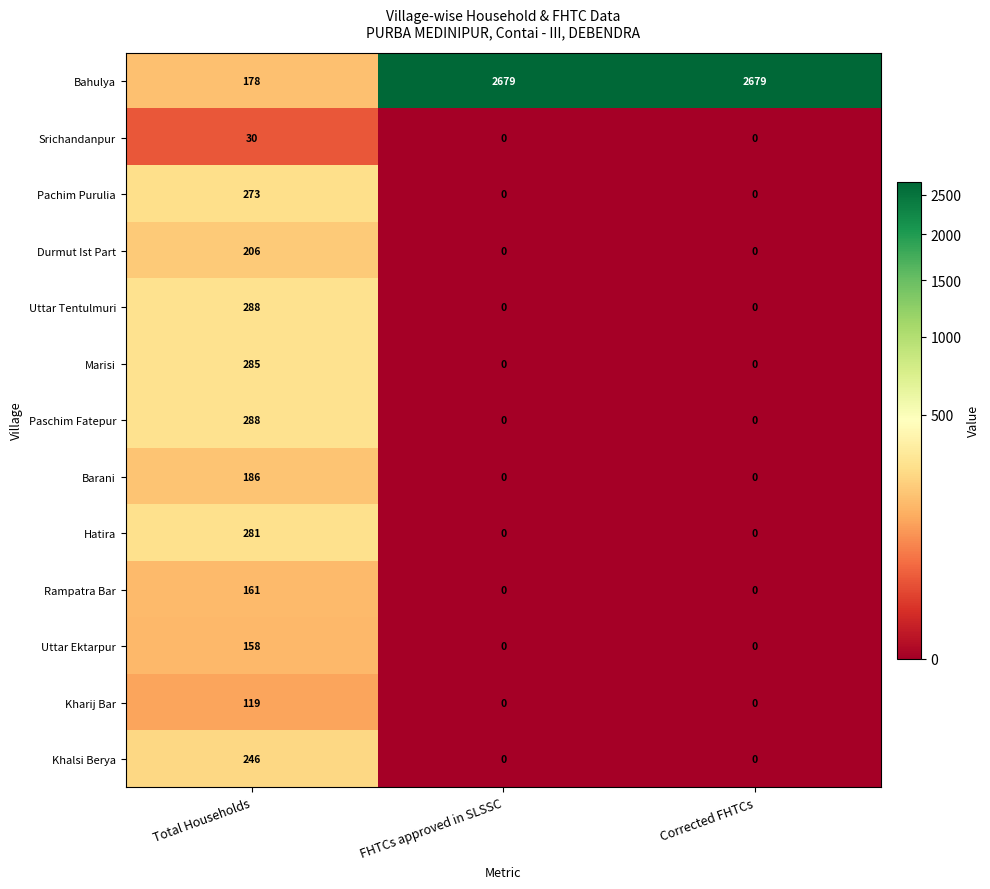

Which series has the largest range (max minus min)?

Bahulya